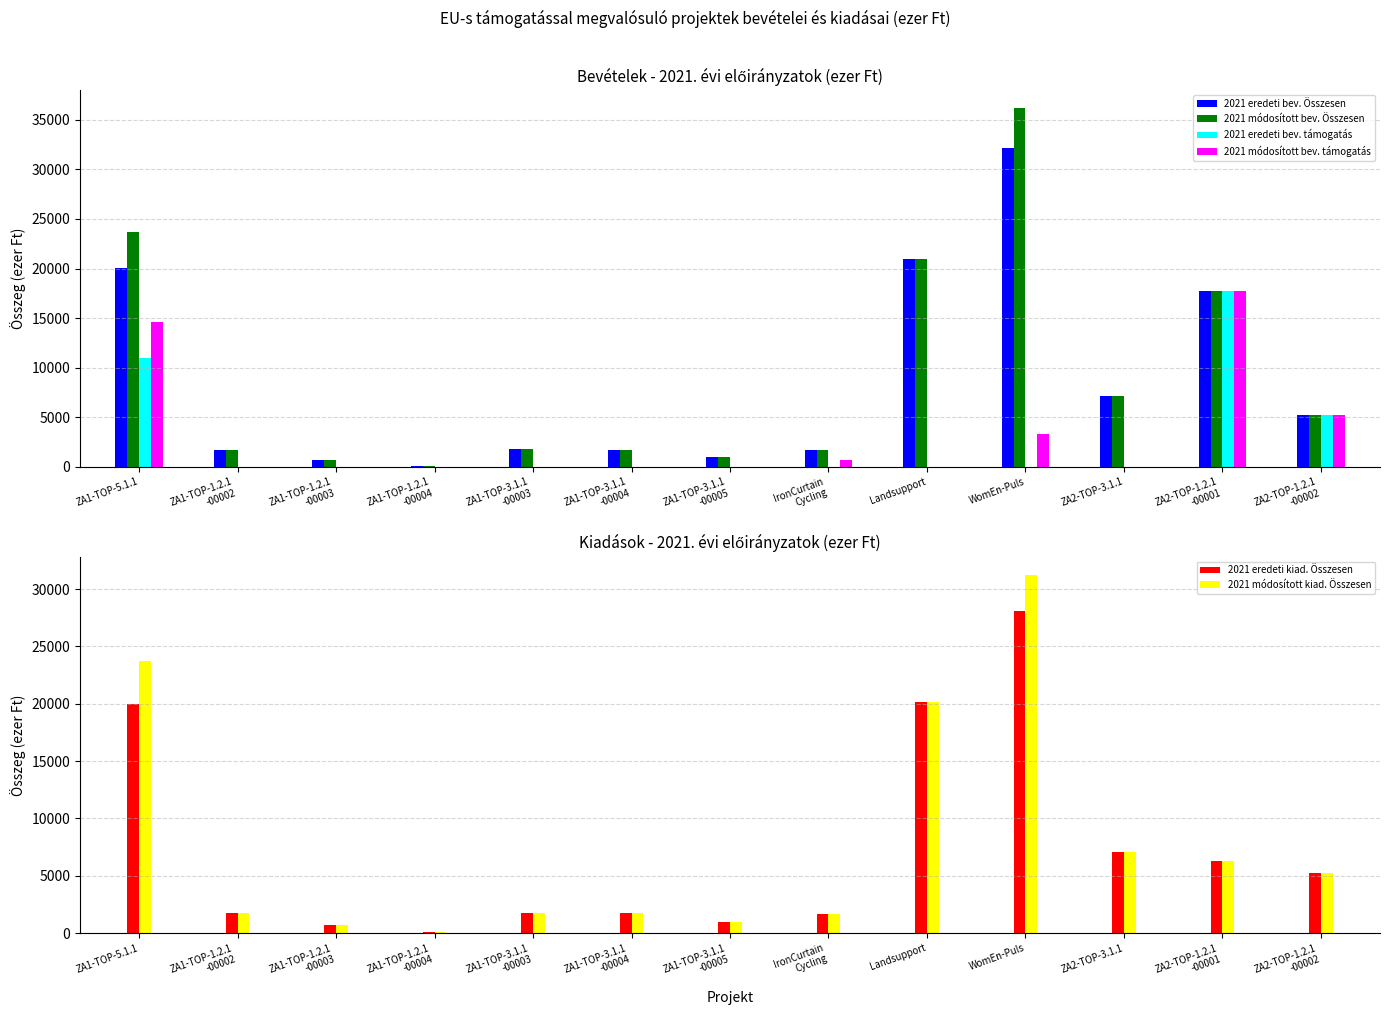

What is the maximum value for 2021 eredeti bev. Összesen?

32185